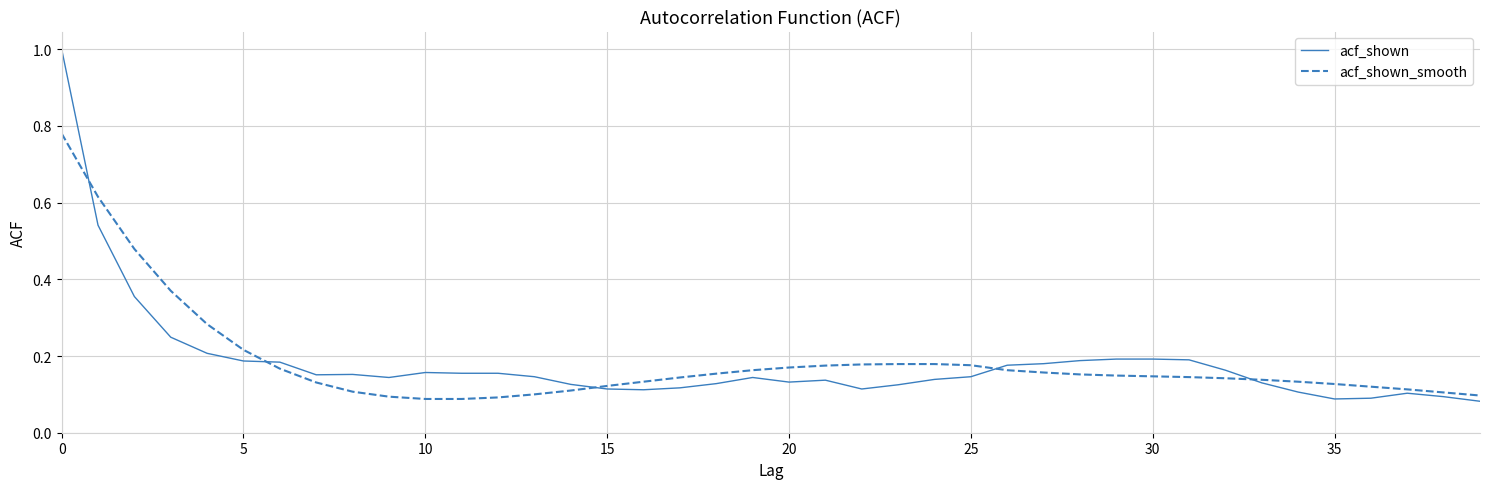

Does the chart have visible grid lines?

Yes